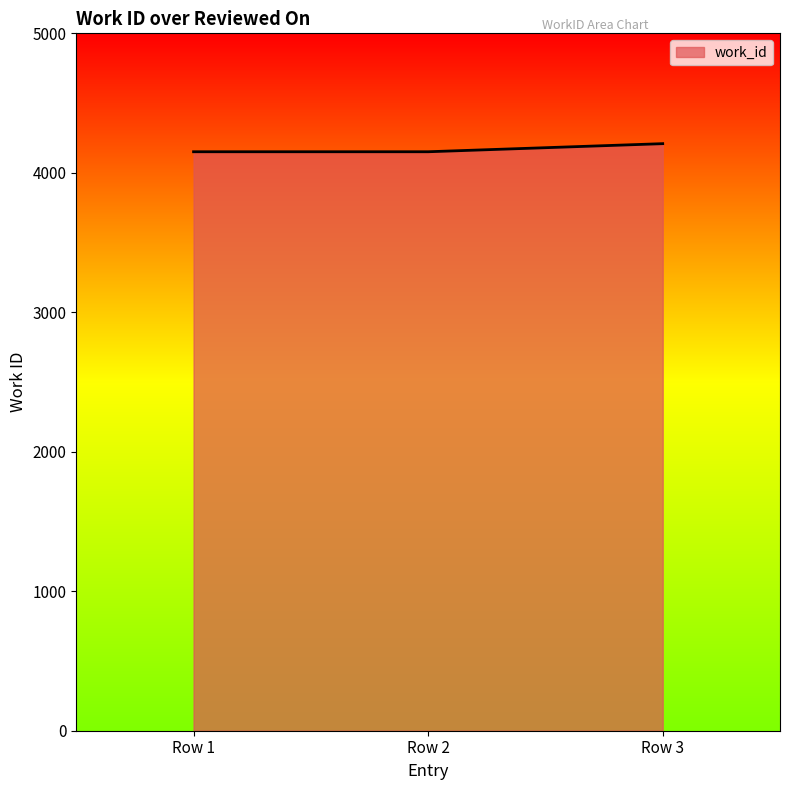

What is the maximum value shown in the chart?

4209